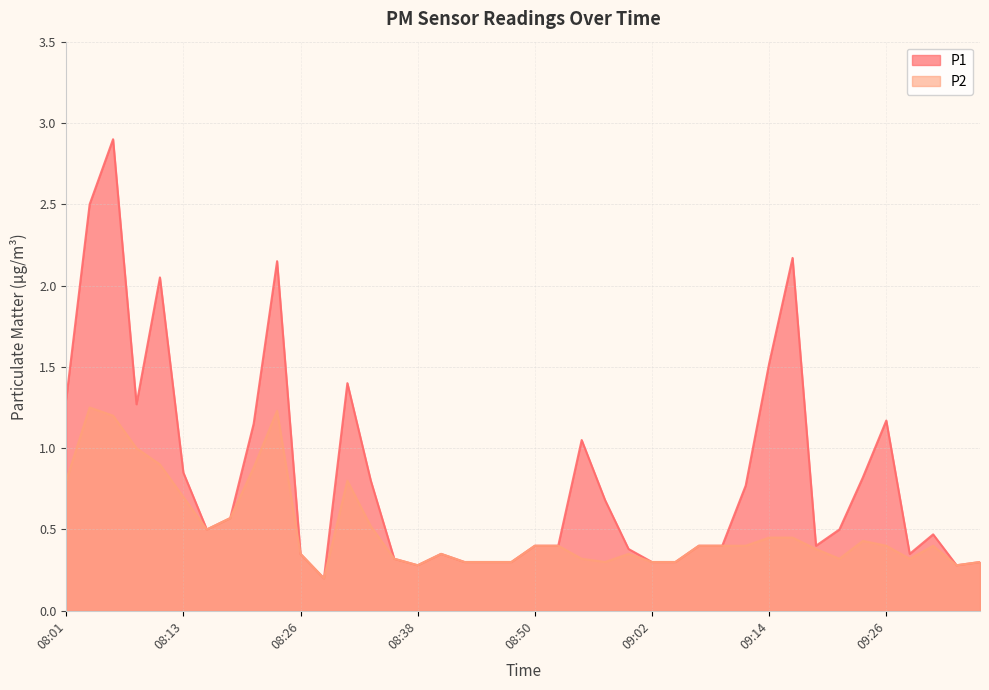

What is the label of the 24th point from the right?

08:40